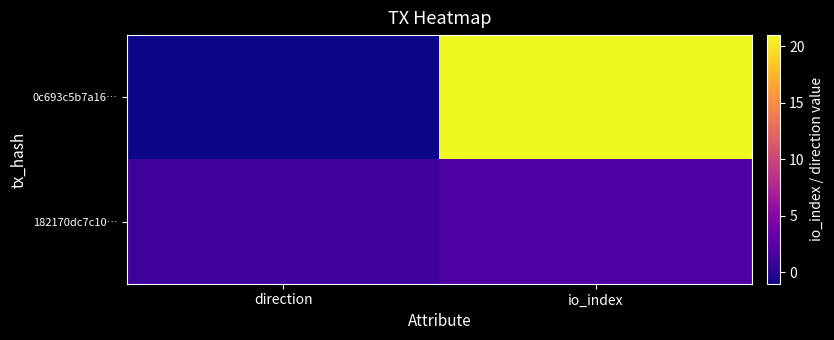

What is the total value across all series at io_index?

23